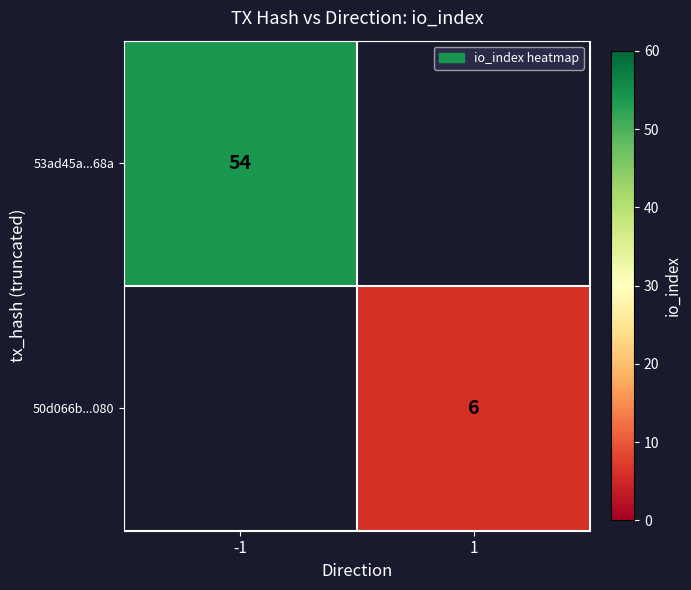

Is it true that 53ad45a...68a equals 54 at -1?

True